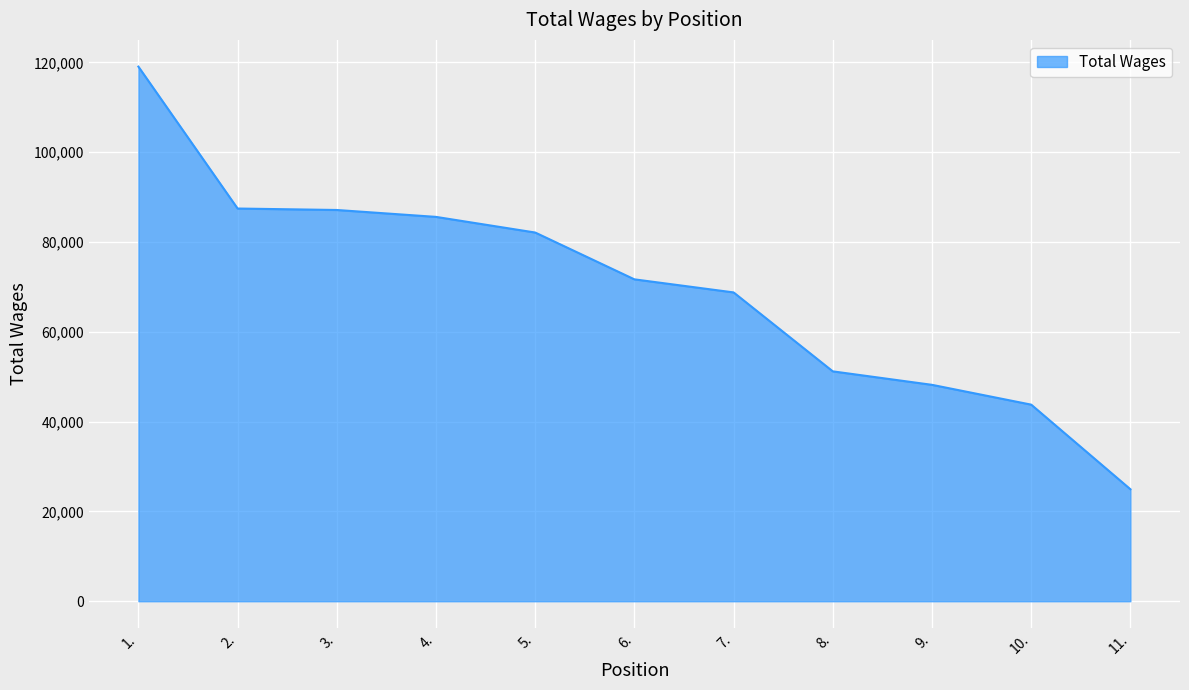

Approximately how many times larger is the value at 1. compared to 2.?

1.4